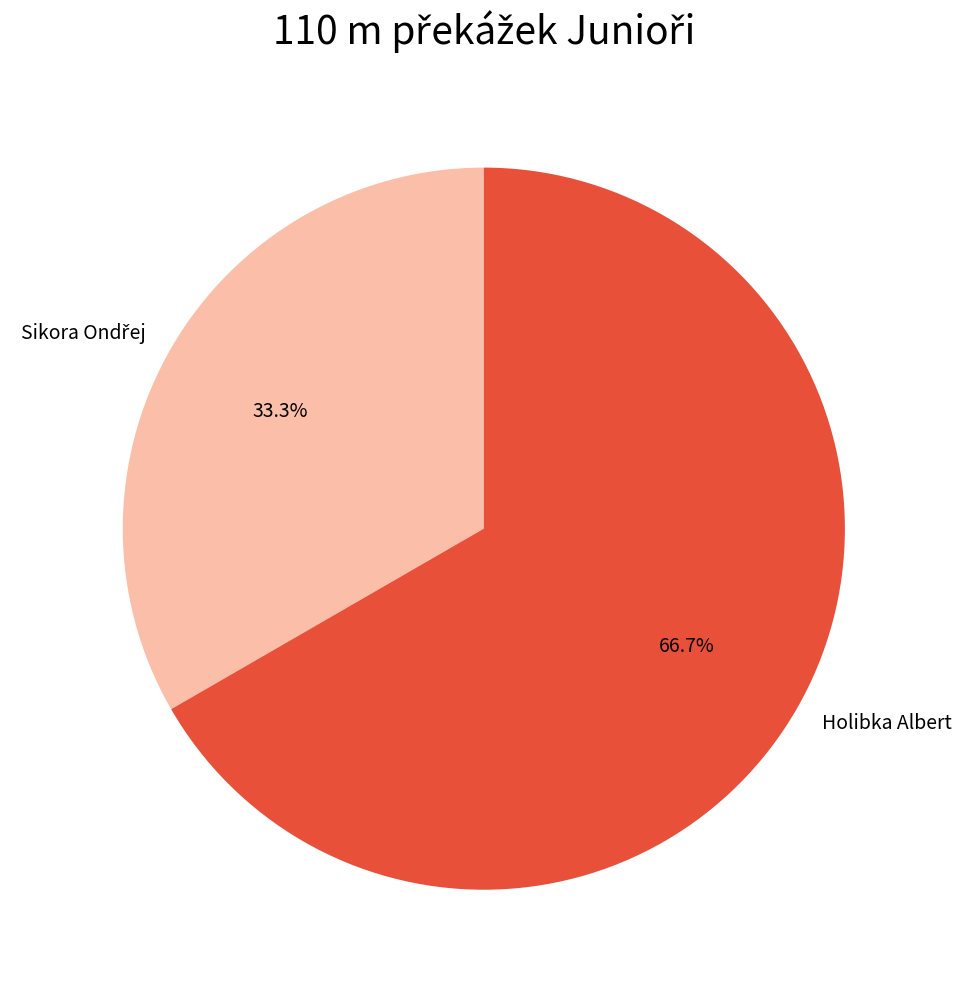

How many segments does this pie chart have?

2